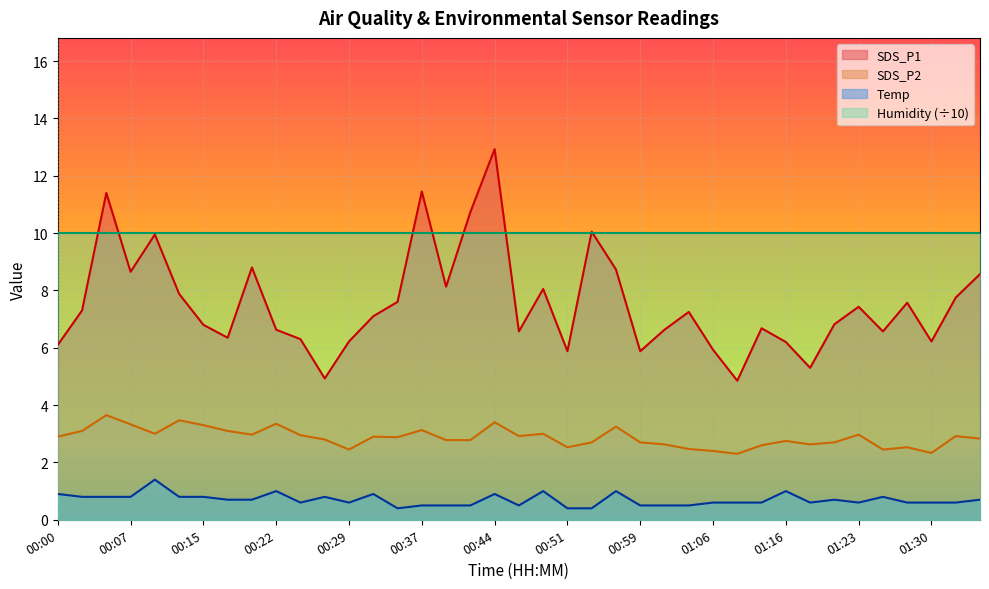

Reading left to right, list all the values displayed in this chart.

SDS_P1: 6.1	7.3	11.4	8.7	9.9	7.9	6.8	6.3	8.8	6.6	6.3	4.9	6.2	7.1	7.6	11.4	8.1	10.7	12.9	6.6	8.1	5.9	10.1	8.7	5.9	6.6	7.2	5.9	4.8	6.7	6.2	5.3	6.8	7.4	6.6	7.6	6.2	7.8	8.6
SDS_P2: 2.9	3.1	3.6	3.3	3.0	3.5	3.3	3.1	3.0	3.4	3.0	2.8	2.5	2.9	2.9	3.1	2.8	2.8	3.4	2.9	3.0	2.5	2.7	3.2	2.7	2.6	2.5	2.4	2.3	2.6	2.8	2.6	2.7	3.0	2.5	2.5	2.3	2.9	2.8
Temp: 0.9	0.8	0.8	0.8	1.4	0.8	0.8	0.7	0.7	1.0	0.6	0.8	0.6	0.9	0.4	0.5	0.5	0.5	0.9	0.5	1.0	0.4	0.4	1.0	0.5	0.5	0.5	0.6	0.6	0.6	1.0	0.6	0.7	0.6	0.8	0.6	0.6	0.6	0.7